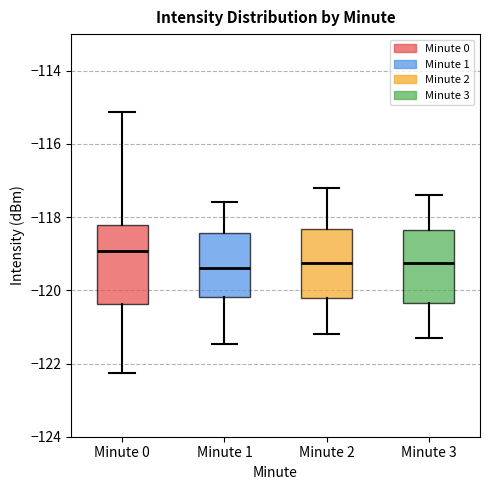

Where does the upper whisker of the box for Minute 2 end on the y-axis? The values are not printed on the chart, so give them approximately, as read against the axis.

-117.2